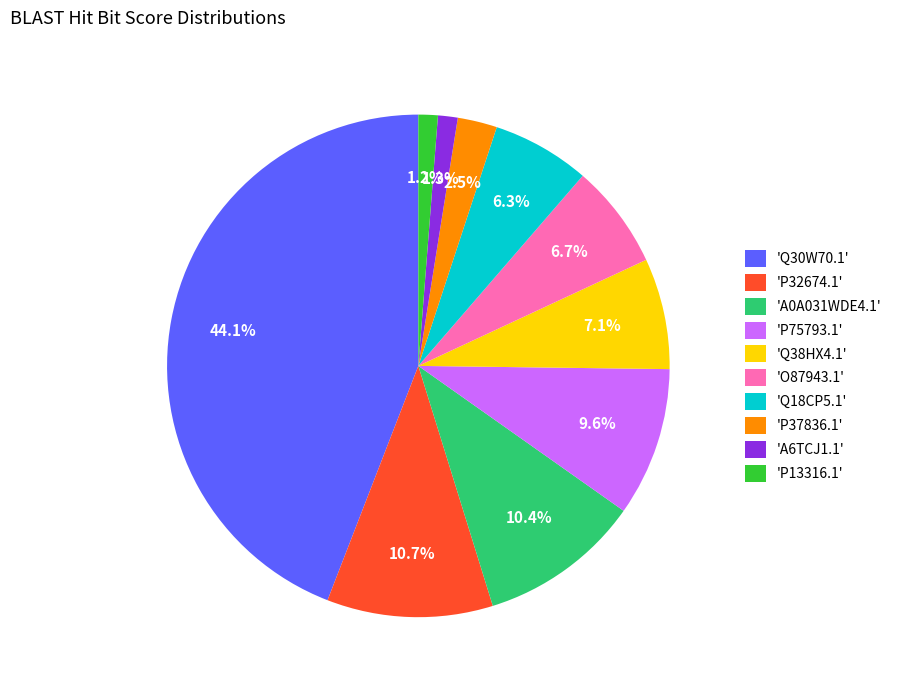

To the nearest percent, what is the average slice percentage?

10%